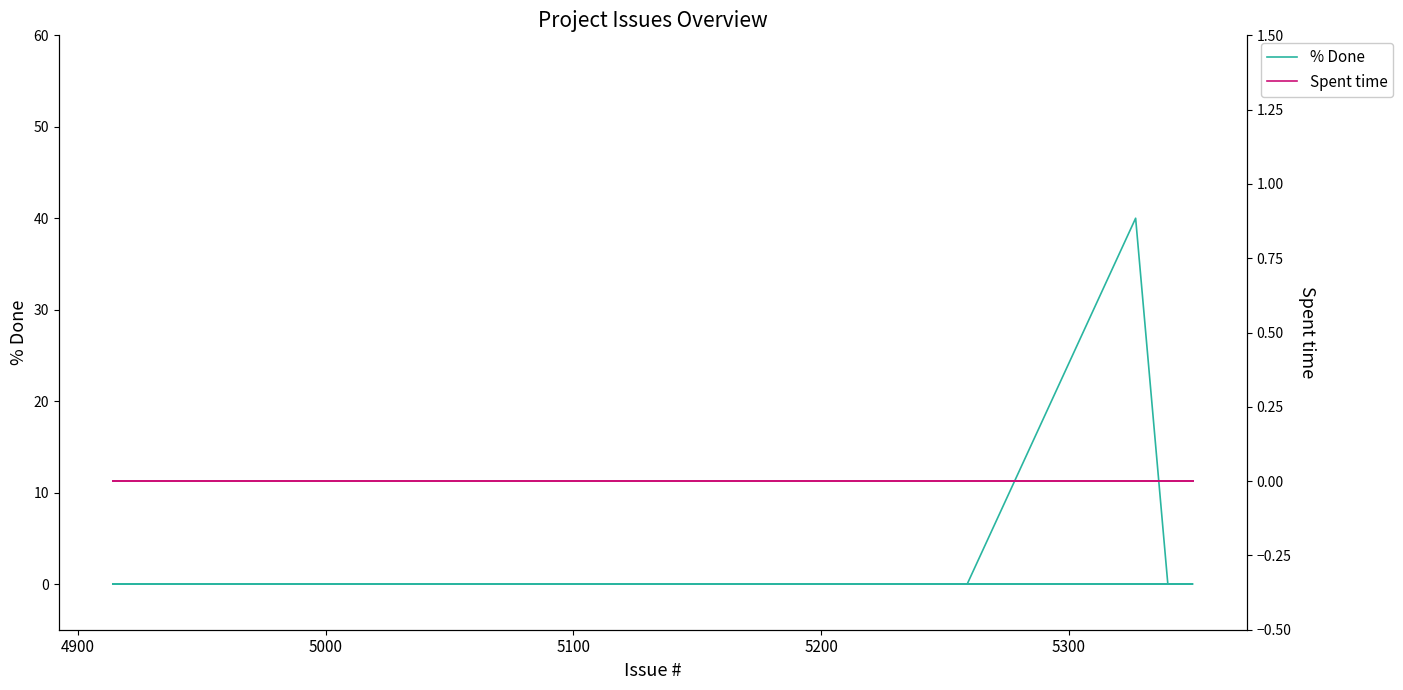

Rank the series by their average value, from highest to lowest.

% Done, Spent time